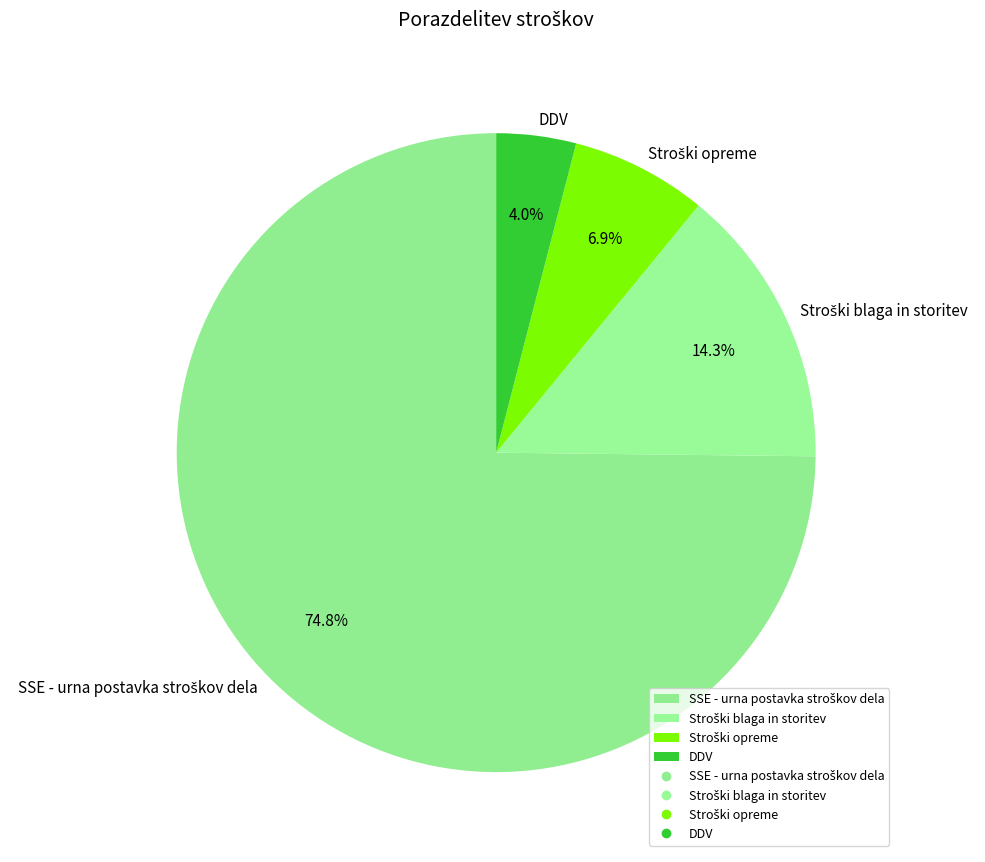

To the nearest percent, what portion does DDV represent?

4%